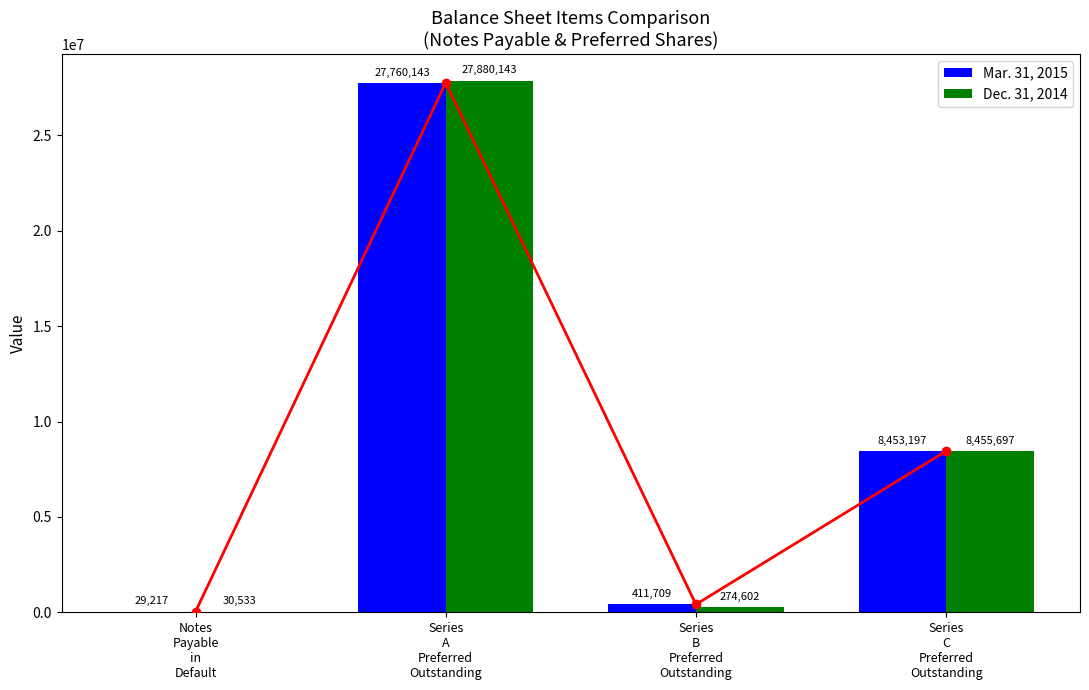

What are all the series names shown in the legend?

Mar. 31, 2015, Dec. 31, 2014